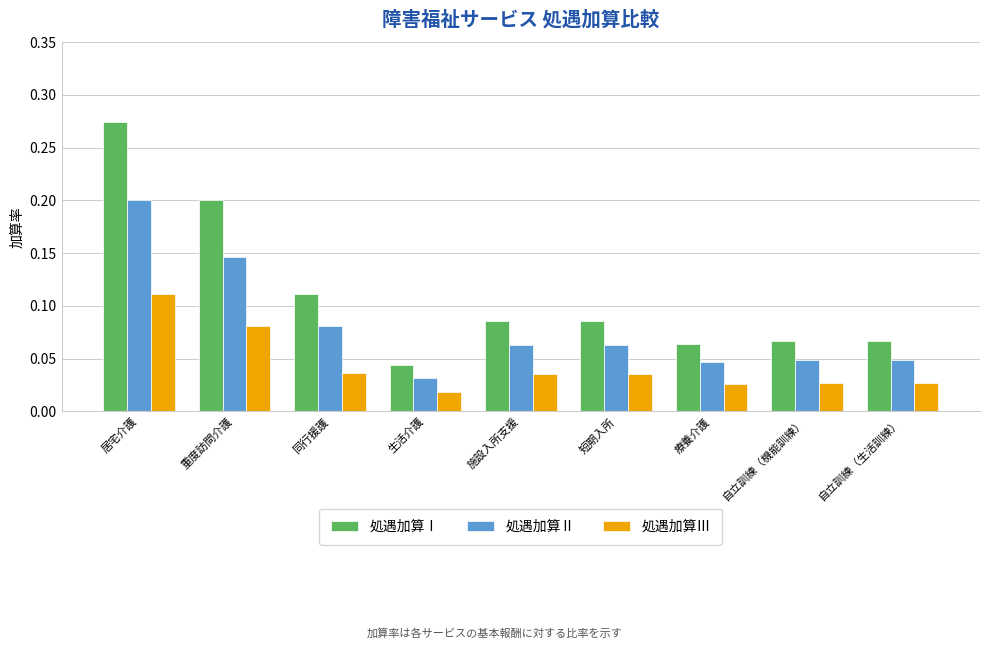

Between 同行援護 and 療養介護, which series saw the biggest shift?

処遇加算Ⅰ